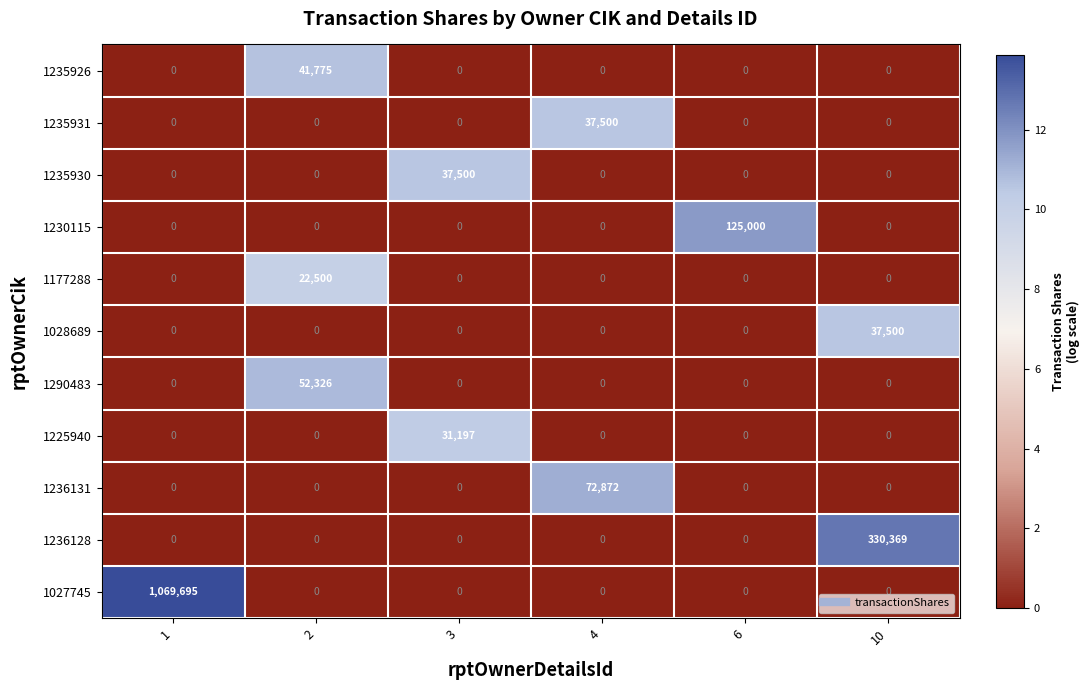

At how many categories does at least one series exceed 7?

6